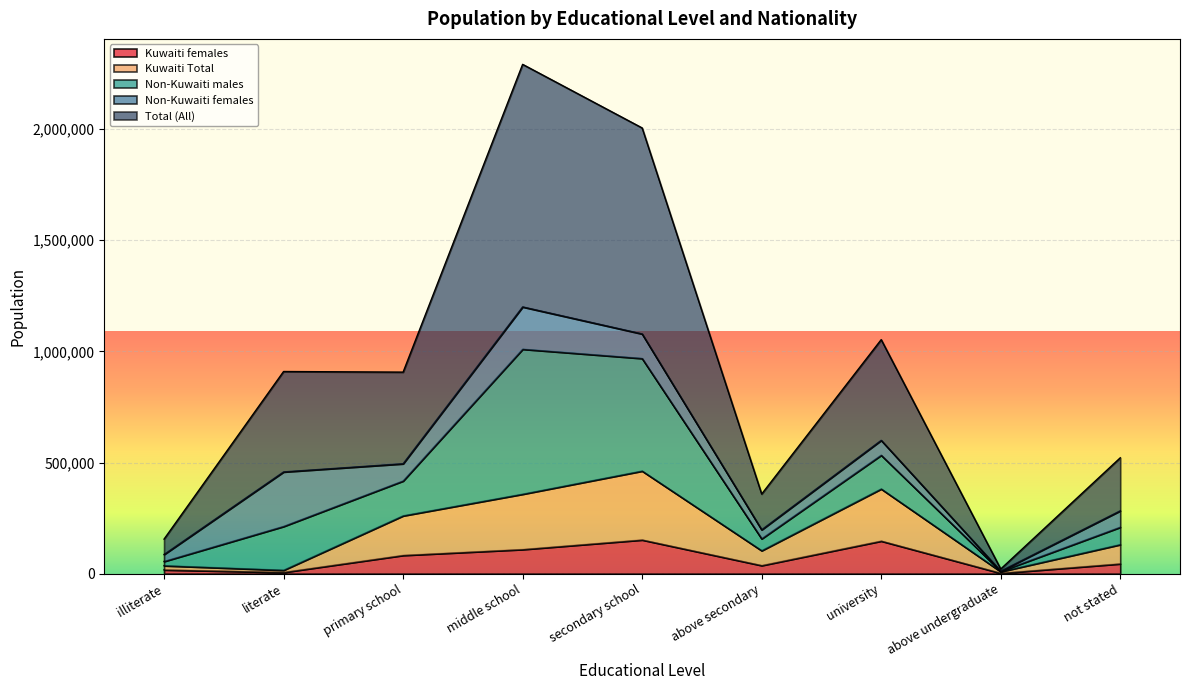

Read the Kuwaiti females value at above undergraduate, to the nearest 50.

2250